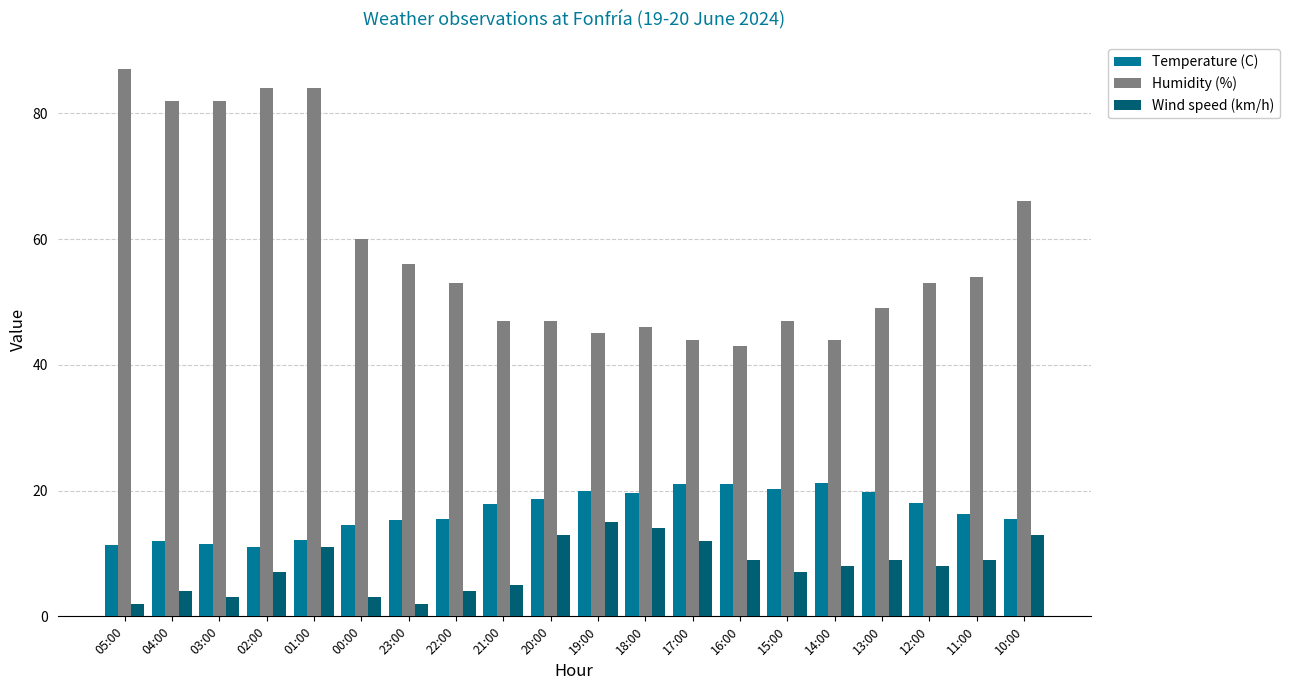

At how many categories does at least one series exceed 5?

20